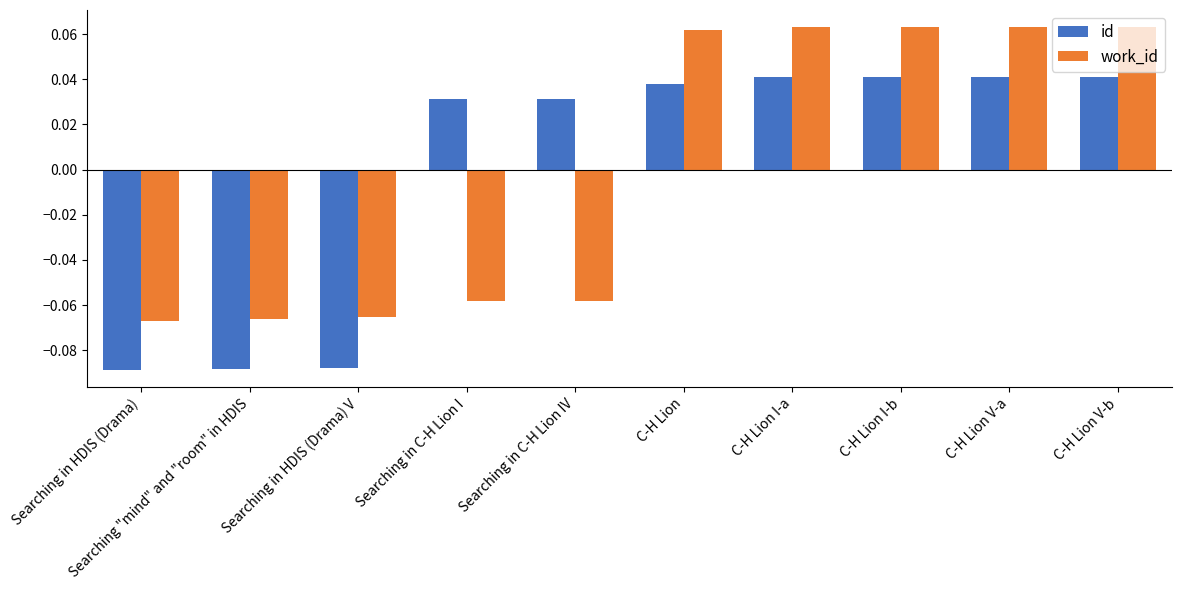

List the series in order of their peak value, highest first.

work_id, id